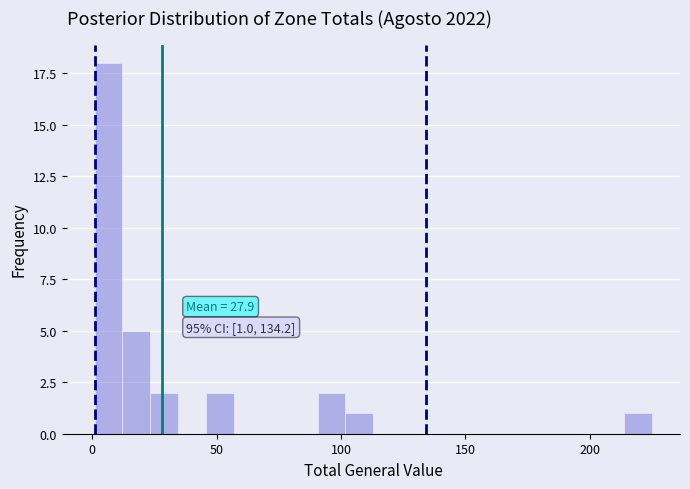

Around what value on the x-axis is the tallest bar? Give the approximate position of its centre, as read against the axis.

5